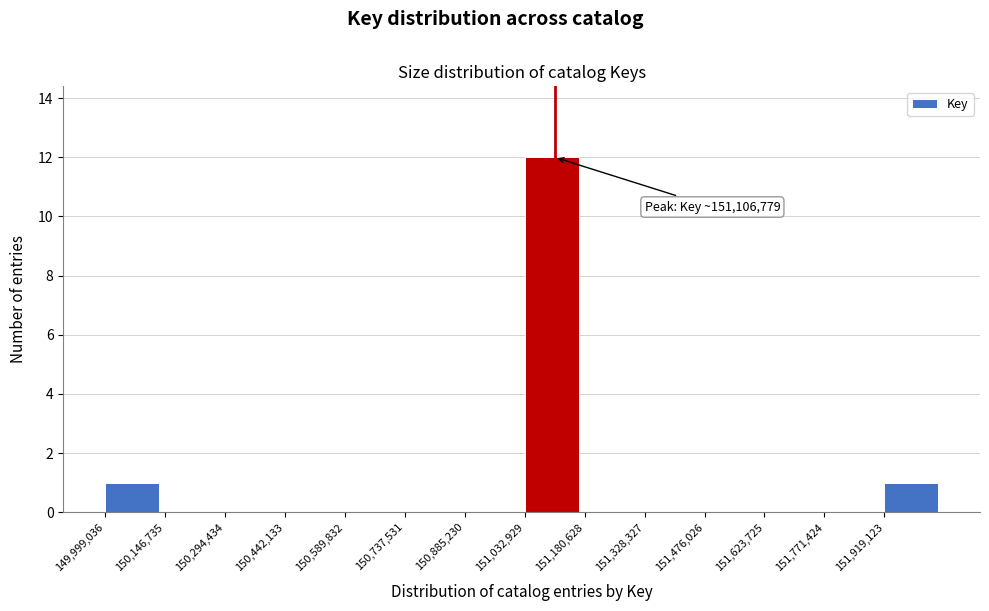

Over which range of the x-axis is the bar tallest?

151040000 to 151180000